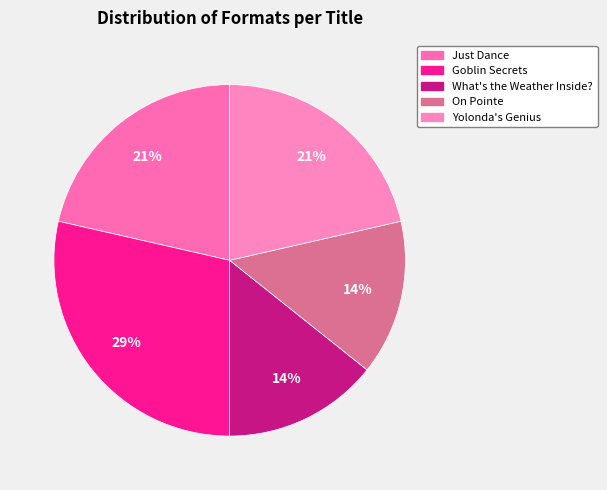

Is it true that What's the Weather Inside? is 14% of the pie?

True